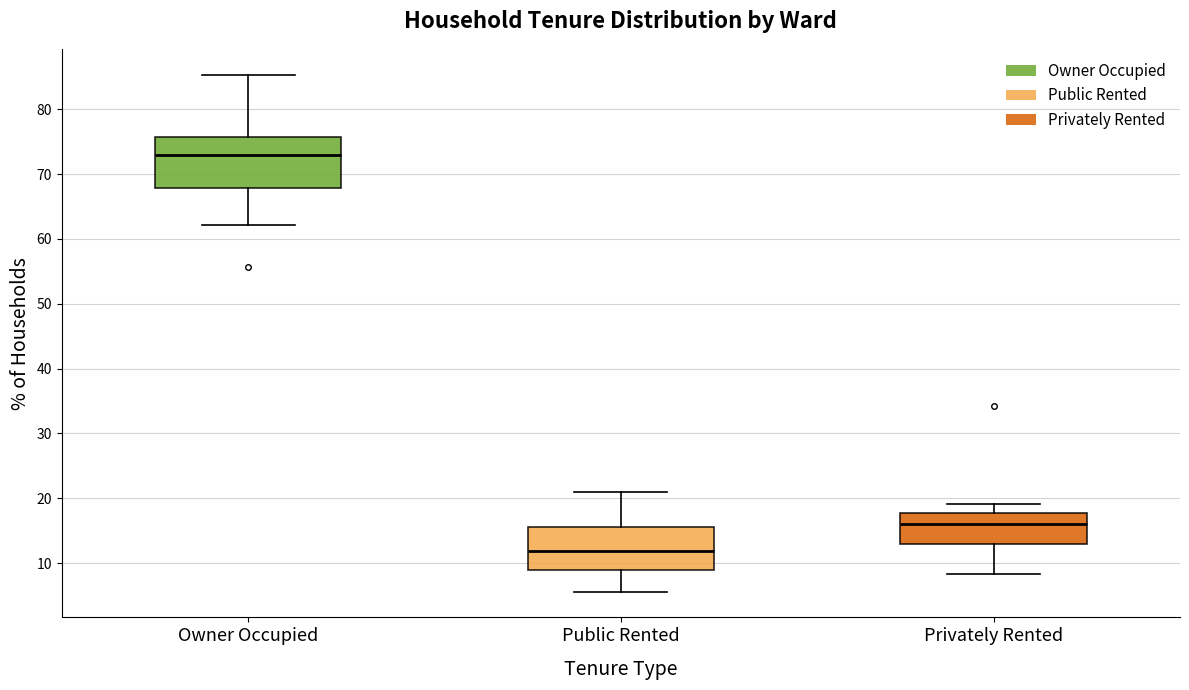

Reading left to right, transcribe this box plot: for each box, give where its median line is, the range the box spans, and where its two whiskers end, as read against the y-axis. The values are not printed on the chart, so give them approximately, as read against the axis.

Owner Occupied: median 73, box 68 to 76, whiskers 62 to 85
Public Rented: median 12, box 9 to 16, whiskers 6 to 21
Privately Rented: median 16, box 13 to 18, whiskers 8 to 19